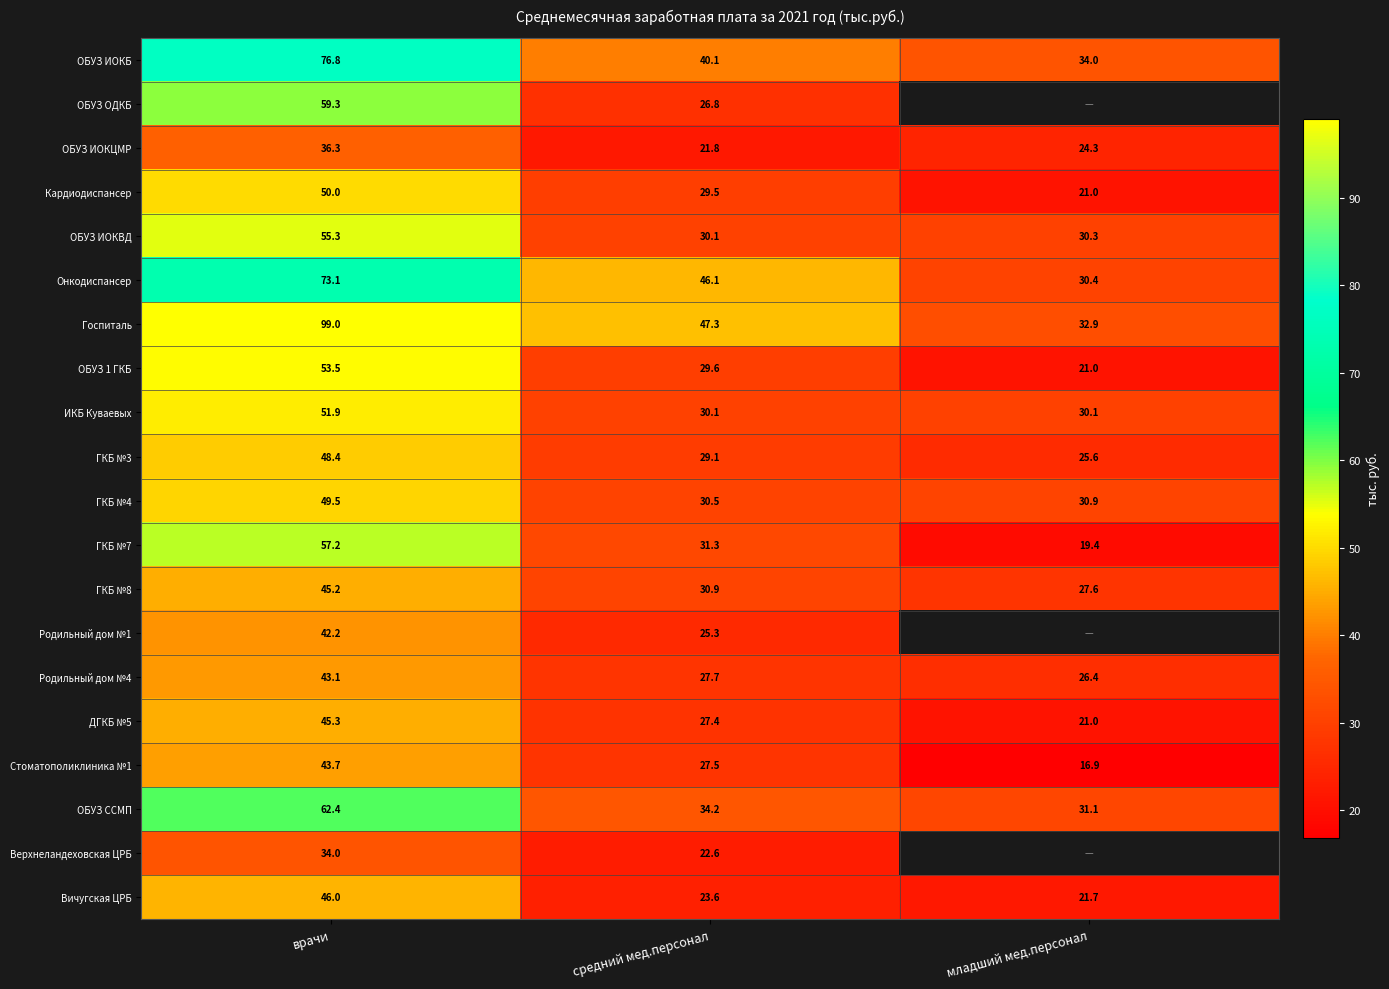

Which label corresponds to the largest value in the chart?

врачи